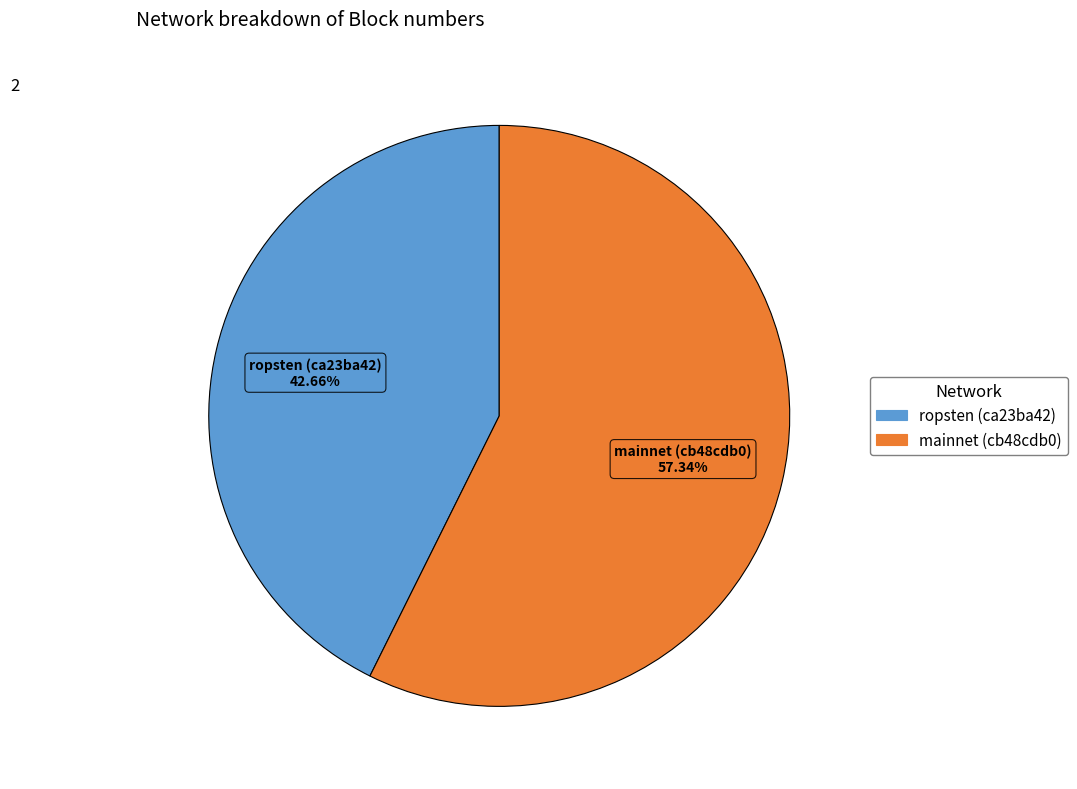

Between ropsten (ca23ba42) and mainnet (cb48cdb0), which is larger?

mainnet (cb48cdb0)